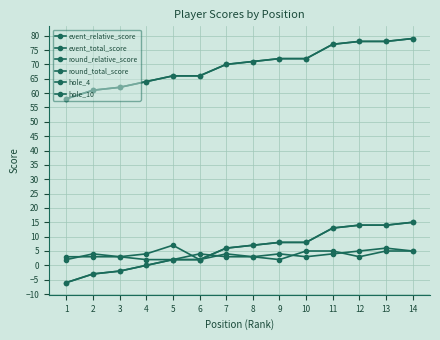

At which label does event_relative_score first exceed 7?

9